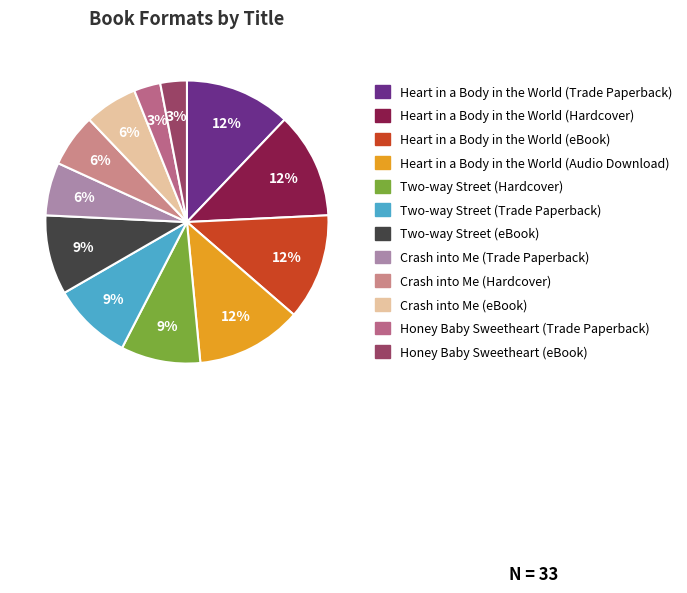

Approximately how many times larger is the value at Honey Baby Sweetheart (Trade Paperback) compared to Two-way Street (Hardcover)?

0.3